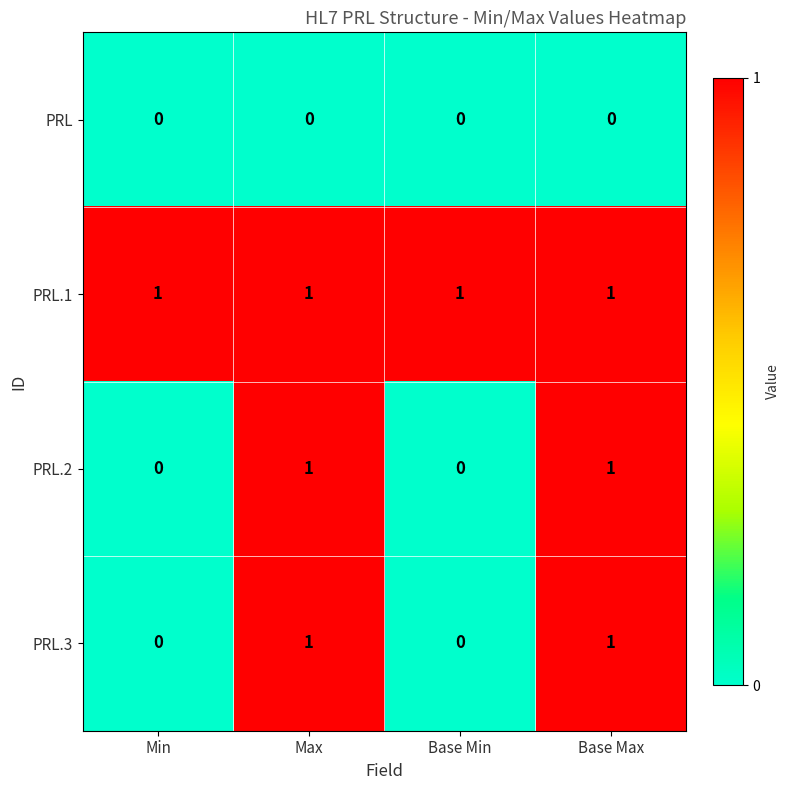

What is the sum of all PRL.1 values?

4